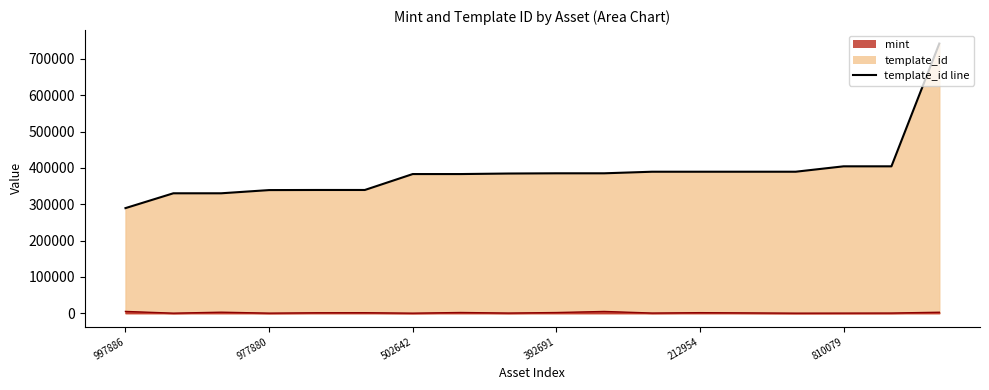

How many lines are shown in the chart?

2